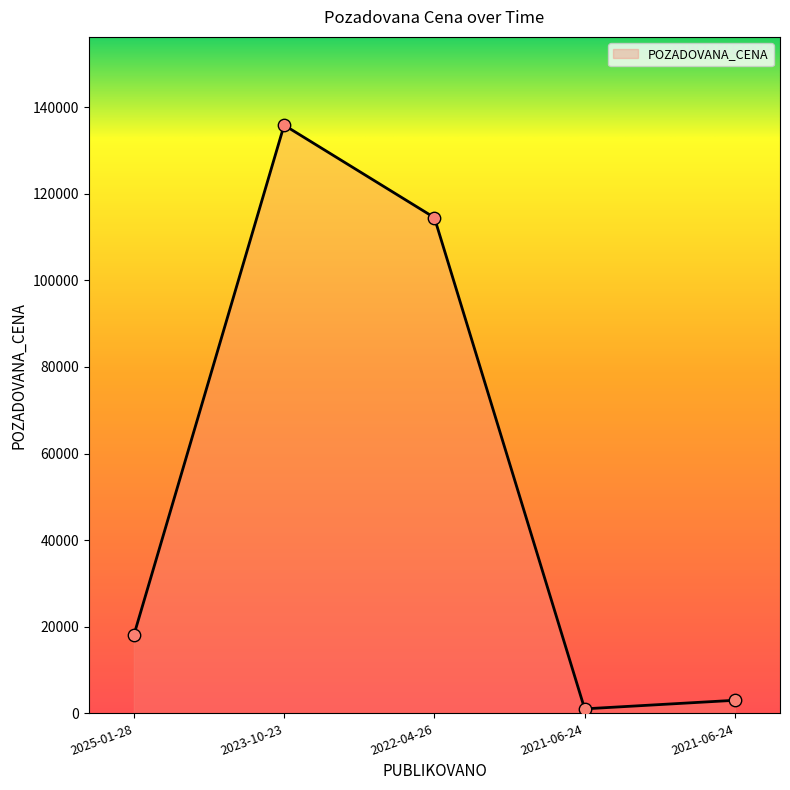

How many lines are shown in the chart?

1